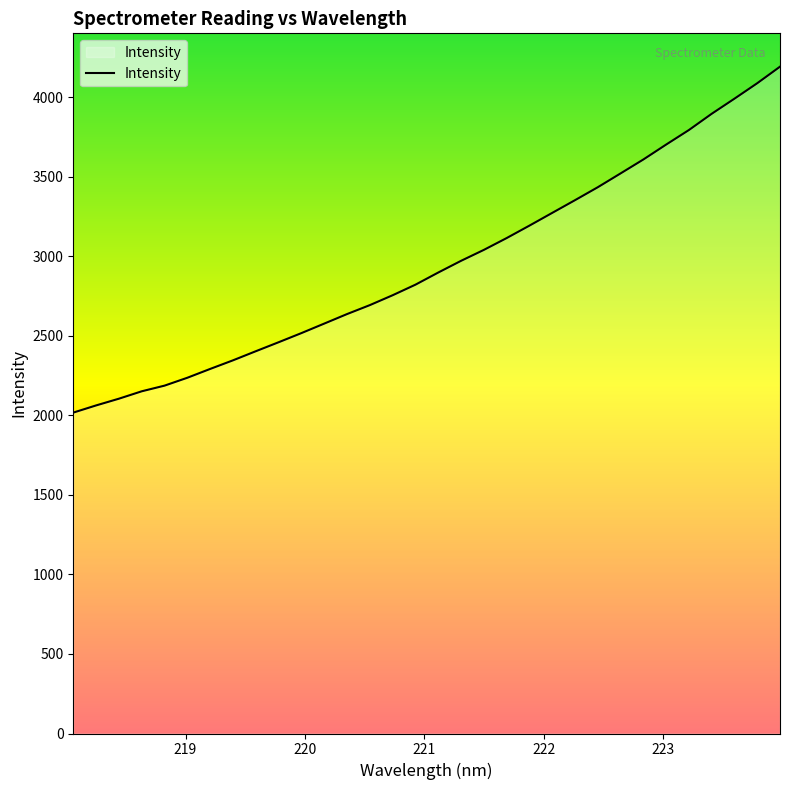

What is the average value?

2947.4